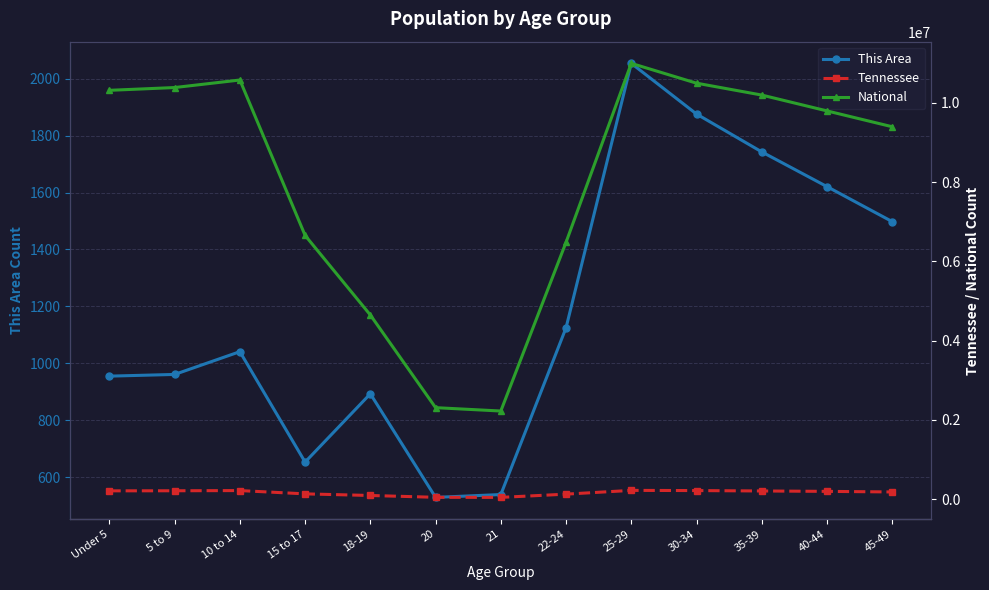

True or false: This Area and National cross at least once.

False